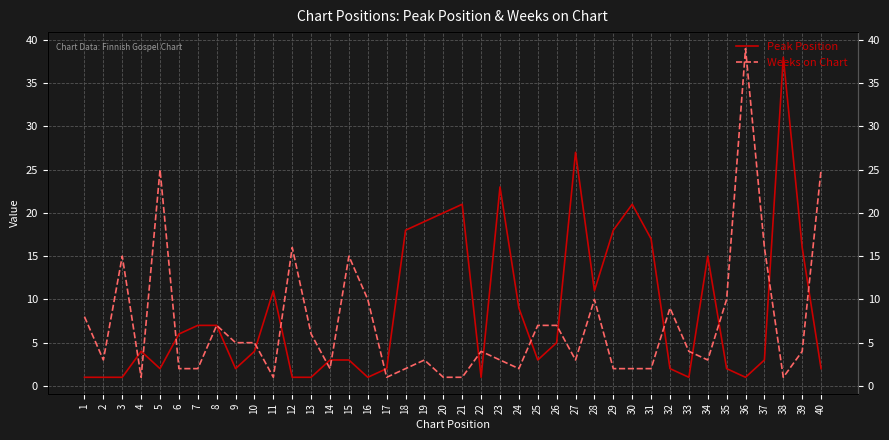

What is the value of the Weeks on Chart point at the 33rd from the left?

4